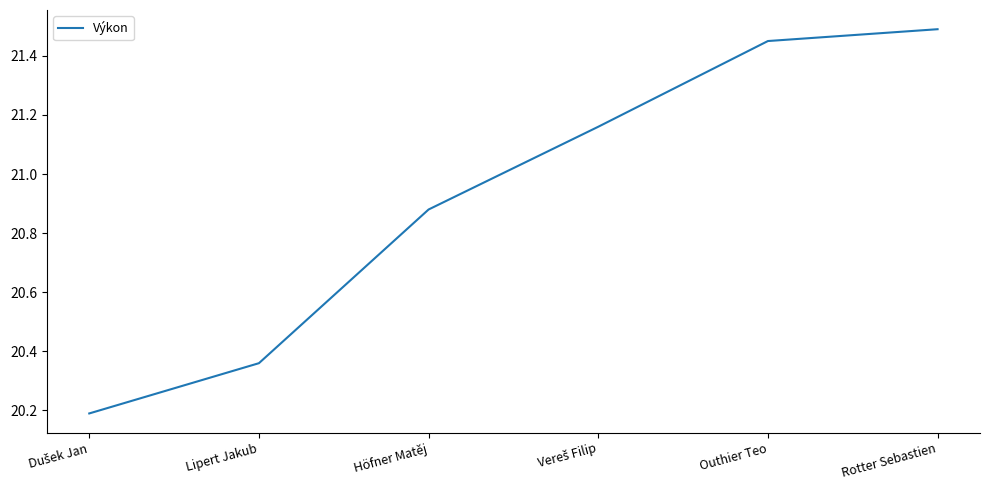

True or false: the data shows 9.8 at Lipert Jakub.

False